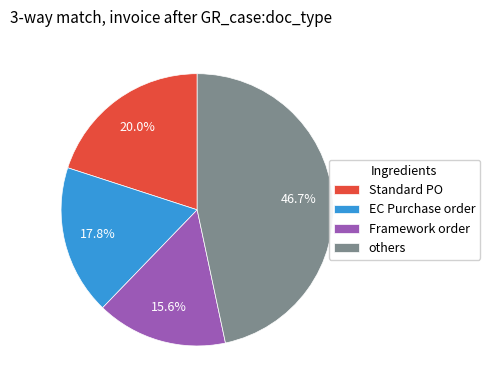

Which slice is the smallest?

Framework order